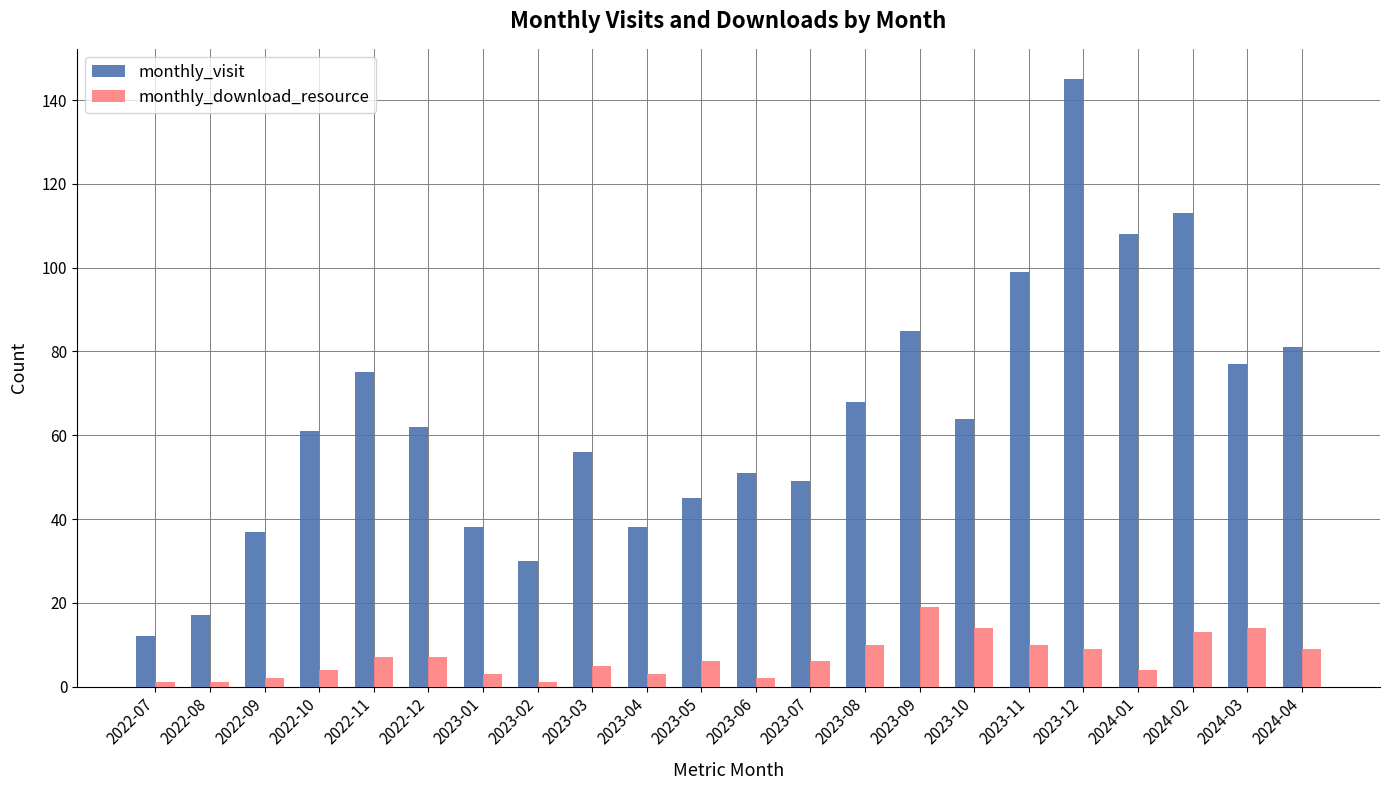

What is the sum of the monthly_visit values at 2022-07 and 2023-12?

157